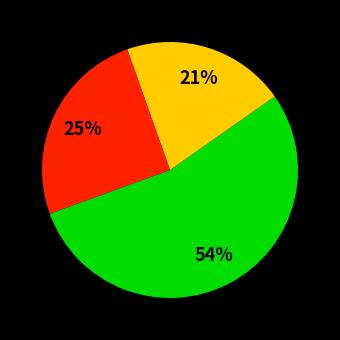

To the nearest percent, what is the average slice percentage?

33%